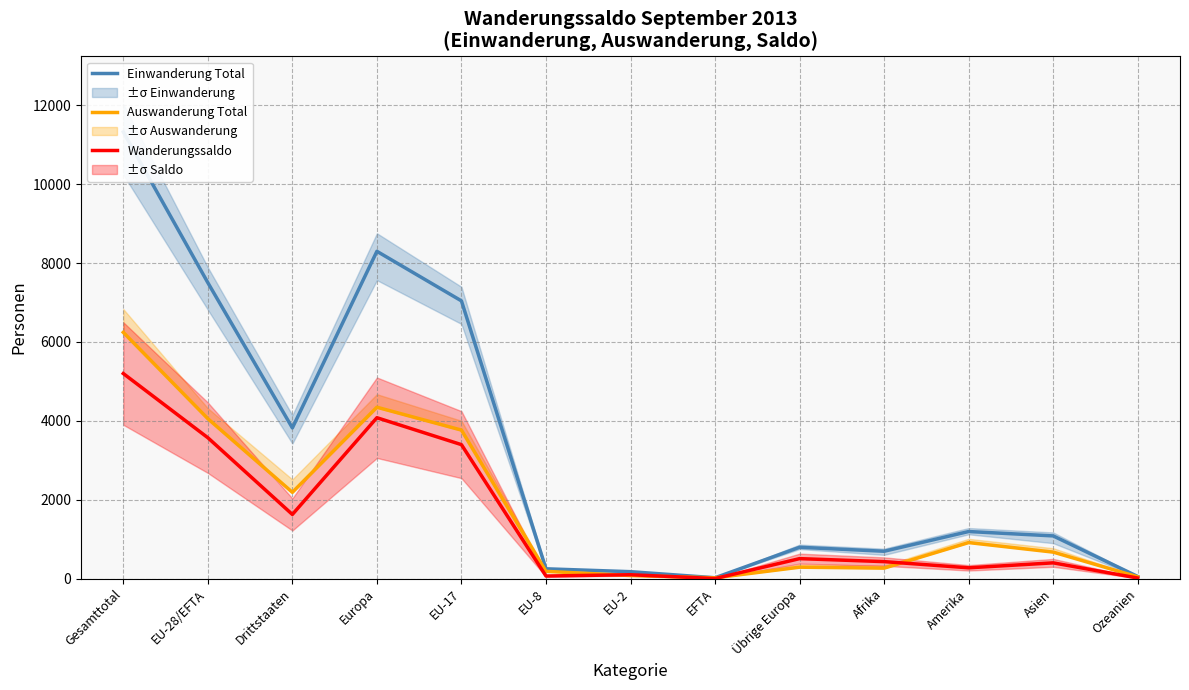

List the series in order of their peak value, highest first.

Einwanderung Total, Auswanderung Total, Wanderungssaldo